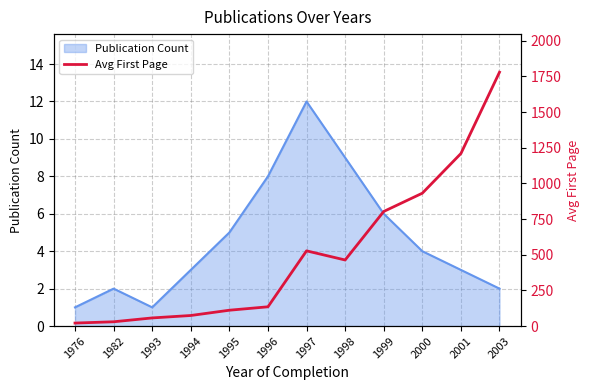

Which category has the highest value across all series?

2003